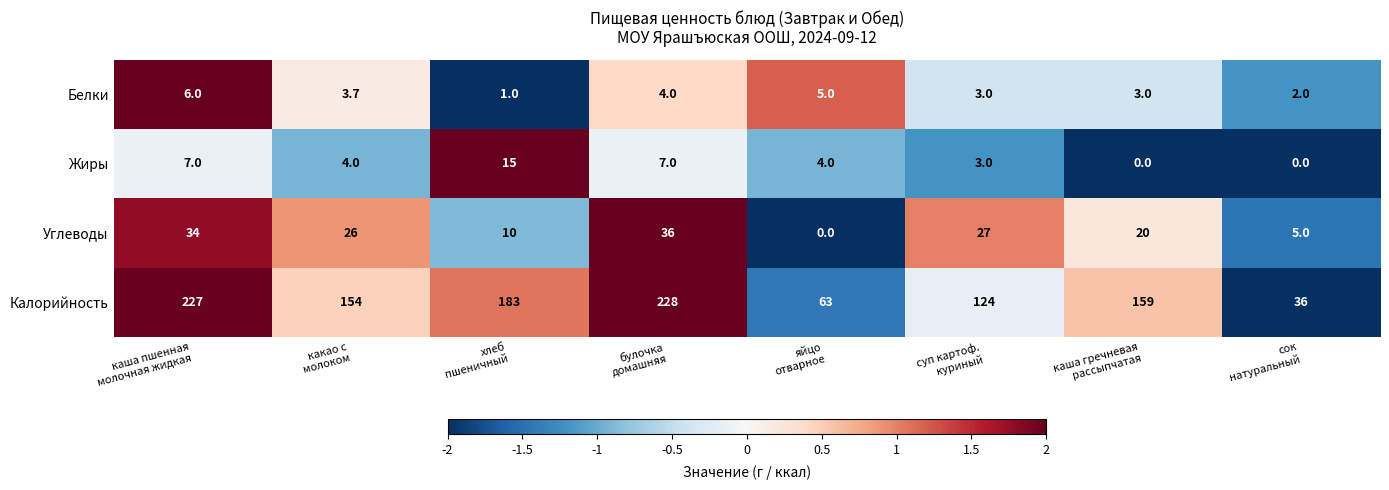

How many values in the Углеводы series are below 26?

4